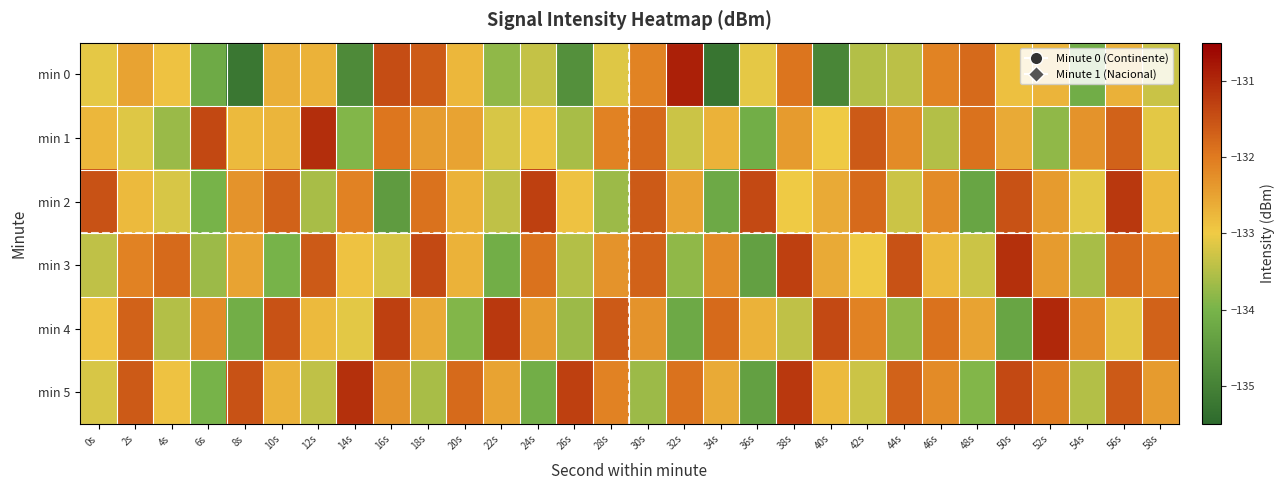

Reading left to right, list all the values displayed in this chart.

min 0: 0s=-133.1	2s=-132.5	4s=-132.9	6s=-134.2	8s=-135.2	10s=-132.6	12s=-132.7	14s=-134.8	16s=-131.4	18s=-131.6	20s=-132.8	22s=-133.8	24s=-133.4	26s=-134.7	28s=-133.1	30s=-132.1	32s=-130.9	34s=-135.2	36s=-133.1	38s=-131.9	40s=-134.9	42s=-133.5	44s=-133.4	46s=-132.1	48s=-131.8	50s=-132.9	52s=-132.7	54s=-134.1	56s=-132.7	58s=-133.3
min 1: 0s=-132.8	2s=-133.1	4s=-133.7	6s=-131.4	8s=-132.8	10s=-132.7	12s=-131.1	14s=-133.9	16s=-132.0	18s=-132.4	20s=-132.5	22s=-133.2	24s=-132.9	26s=-133.6	28s=-132.1	30s=-131.8	32s=-133.3	34s=-132.7	36s=-134.1	38s=-132.4	40s=-133.0	42s=-131.6	44s=-132.2	46s=-133.5	48s=-131.9	50s=-132.6	52s=-133.8	54s=-132.3	56s=-131.7	58s=-133.1
min 2: 0s=-131.5	2s=-132.8	4s=-133.2	6s=-134.0	8s=-132.3	10s=-131.7	12s=-133.6	14s=-132.1	16s=-134.5	18s=-131.9	20s=-132.7	22s=-133.4	24s=-131.3	26s=-132.9	28s=-133.7	30s=-131.6	32s=-132.5	34s=-134.2	36s=-131.4	38s=-133.0	40s=-132.6	42s=-131.8	44s=-133.3	46s=-132.2	48s=-134.3	50s=-131.5	52s=-132.4	54s=-133.1	56s=-131.2	58s=-132.8
min 3: 0s=-133.4	2s=-132.1	4s=-131.8	6s=-133.7	8s=-132.5	10s=-134.0	12s=-131.6	14s=-132.9	16s=-133.2	18s=-131.4	20s=-132.7	22s=-134.1	24s=-131.9	26s=-133.5	28s=-132.3	30s=-131.7	32s=-133.8	34s=-132.2	36s=-134.4	38s=-131.3	40s=-132.6	42s=-133.0	44s=-131.5	46s=-132.8	48s=-133.3	50s=-131.1	52s=-132.4	54s=-133.6	56s=-131.8	58s=-132.1
min 4: 0s=-132.9	2s=-131.7	4s=-133.5	6s=-132.2	8s=-134.1	10s=-131.5	12s=-132.8	14s=-133.1	16s=-131.3	18s=-132.6	20s=-133.9	22s=-131.2	24s=-132.4	26s=-133.7	28s=-131.6	30s=-132.3	32s=-134.2	34s=-131.8	36s=-132.7	38s=-133.4	40s=-131.4	42s=-132.1	44s=-133.8	46s=-131.9	48s=-132.5	50s=-134.3	52s=-131.0	54s=-132.2	56s=-133.1	58s=-131.7
min 5: 0s=-133.2	2s=-131.6	4s=-132.9	6s=-134.0	8s=-131.5	10s=-132.7	12s=-133.4	14s=-131.1	16s=-132.3	18s=-133.6	20s=-131.8	22s=-132.5	24s=-134.1	26s=-131.3	28s=-132.1	30s=-133.7	32s=-131.9	34s=-132.6	36s=-134.4	38s=-131.2	40s=-132.8	42s=-133.3	44s=-131.7	46s=-132.2	48s=-133.9	50s=-131.4	52s=-132.0	54s=-133.5	56s=-131.6	58s=-132.4